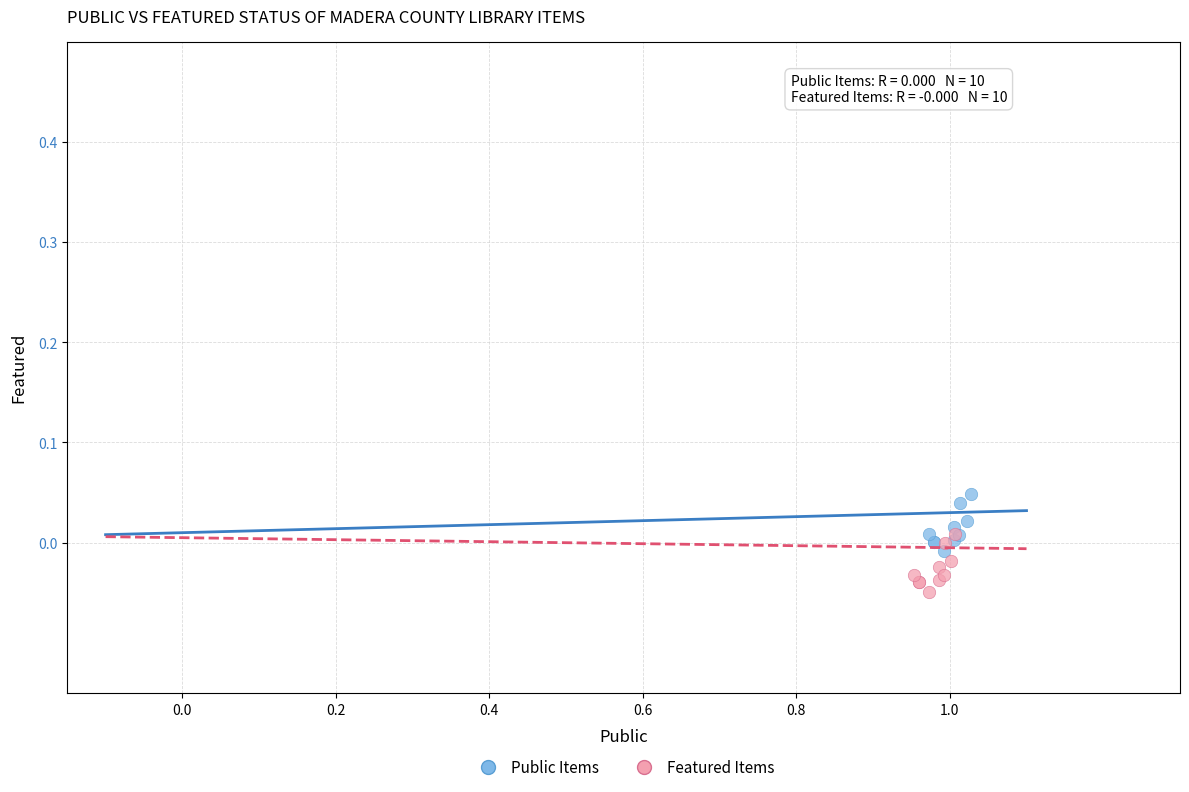

Which series contains the lowest Y value?

Featured Items